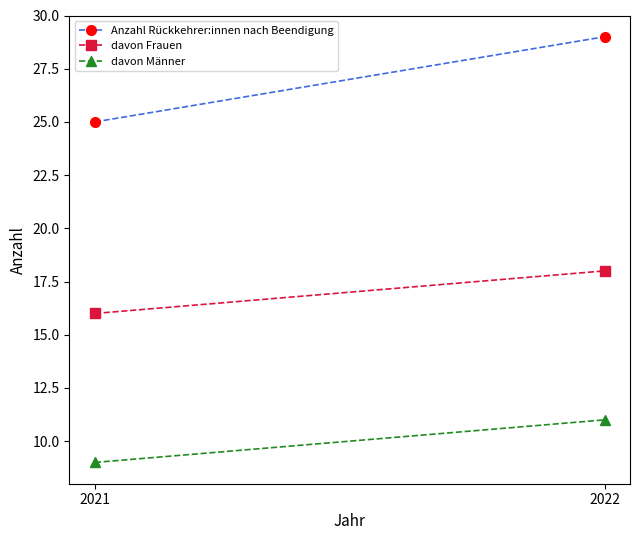

How many lines are shown in the chart?

3